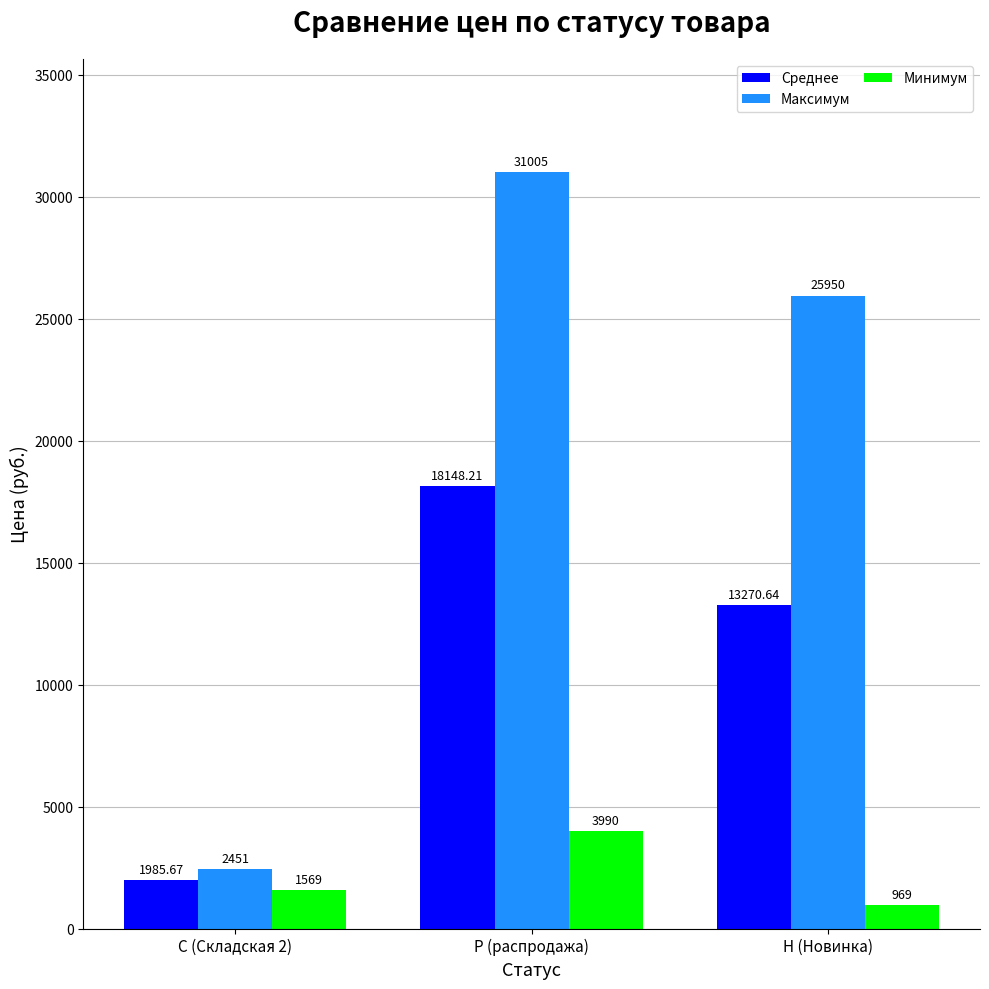

How many series are shown in this chart?

3